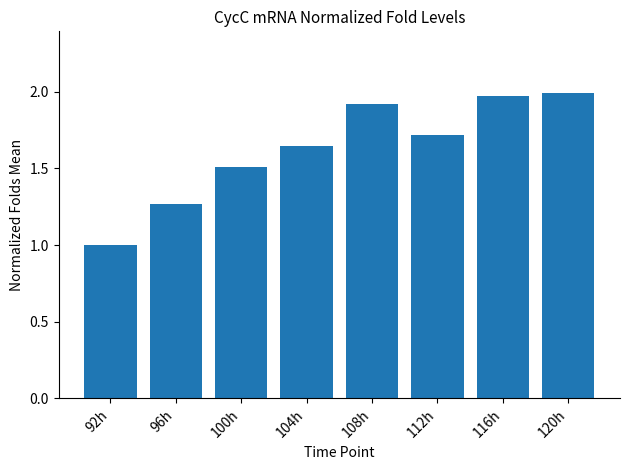

What is the label of the 5th bar from the left?

108h